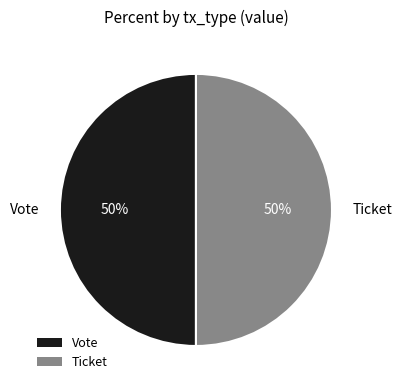

What is the ratio of the value at Ticket to the value at Vote?

1.0